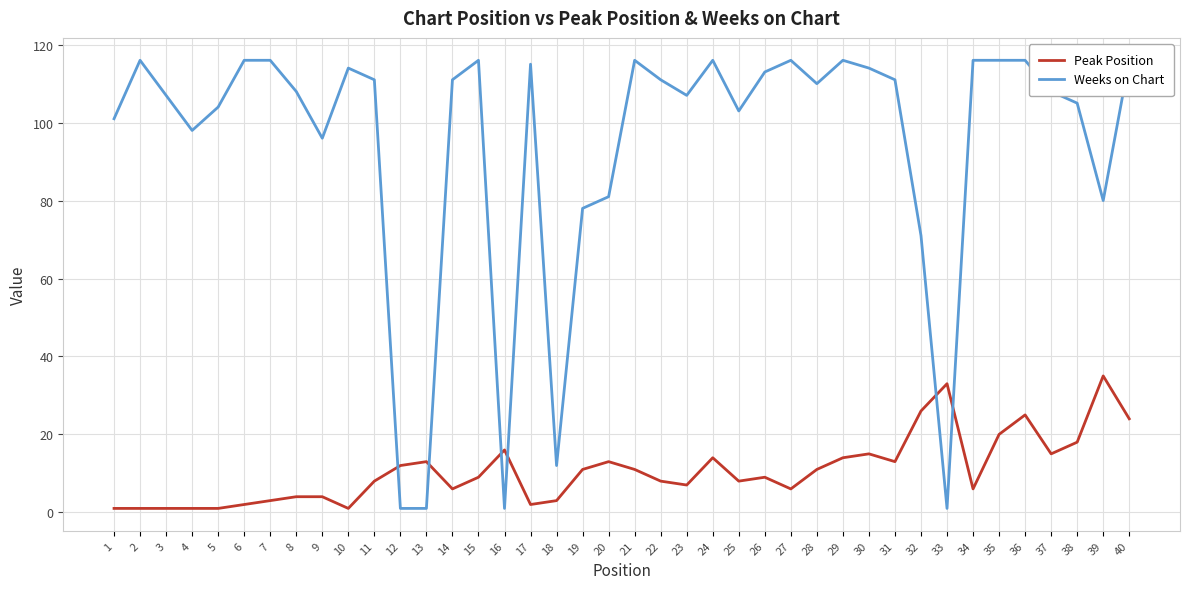

What is the difference between the maximum and minimum values in the Weeks on Chart series?

115